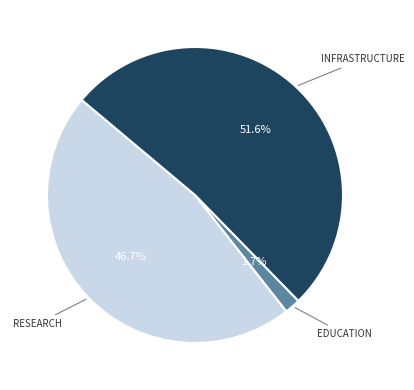

Is there any slice that represents more than half of the pie?

Yes